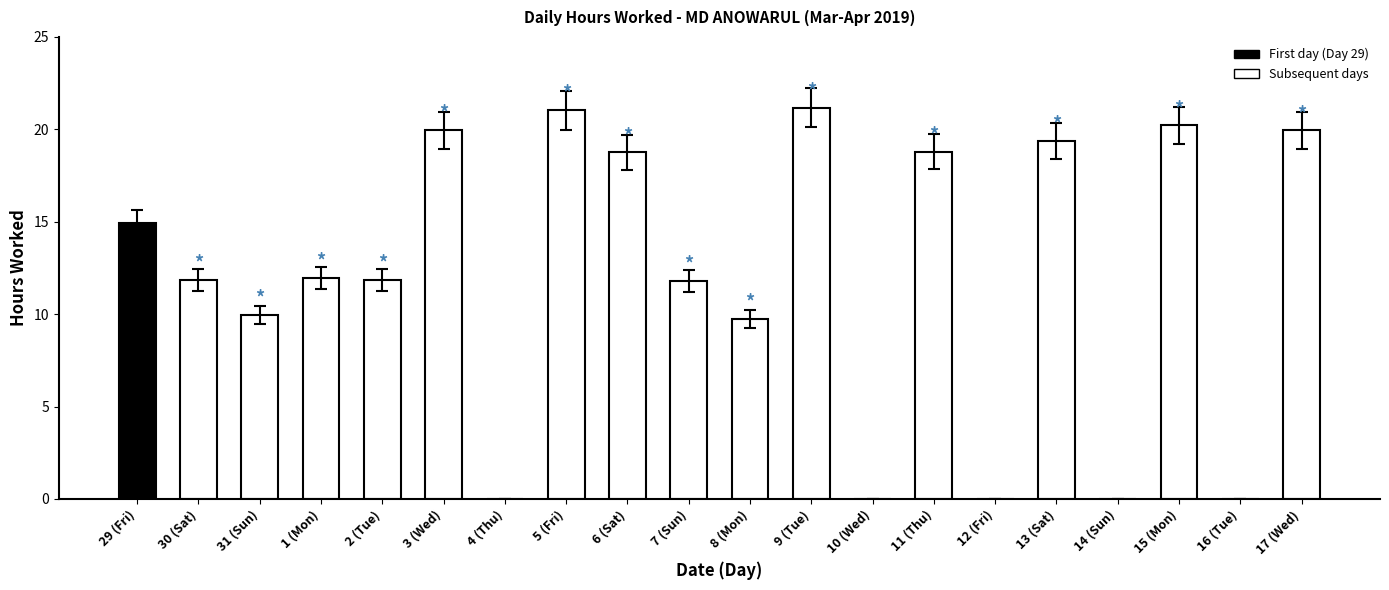

At which label is the value closest to 10?

31 (Sun)